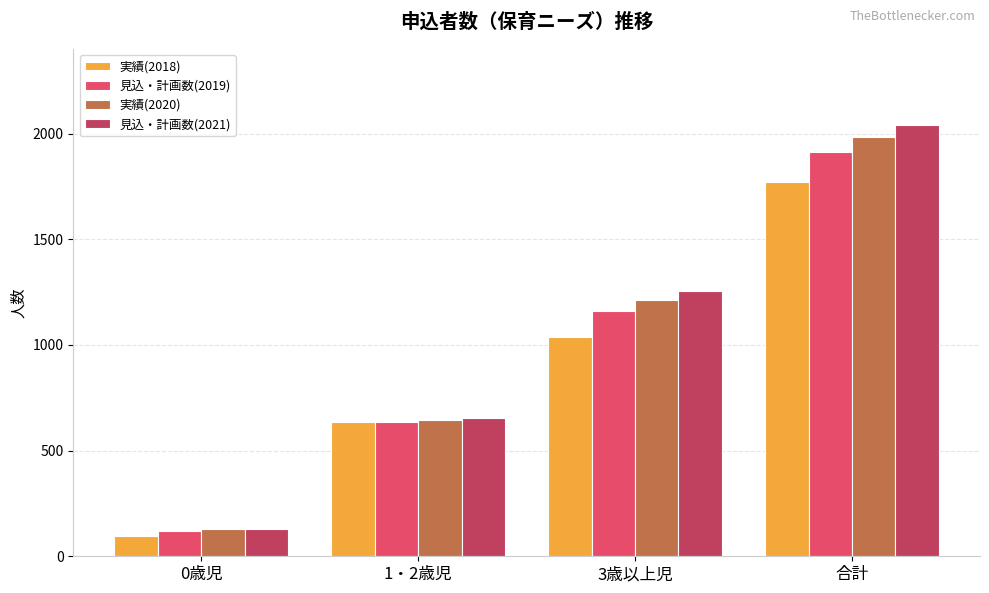

Where is 見込・計画数(2019) nearest to the value 1018?

3歳以上児